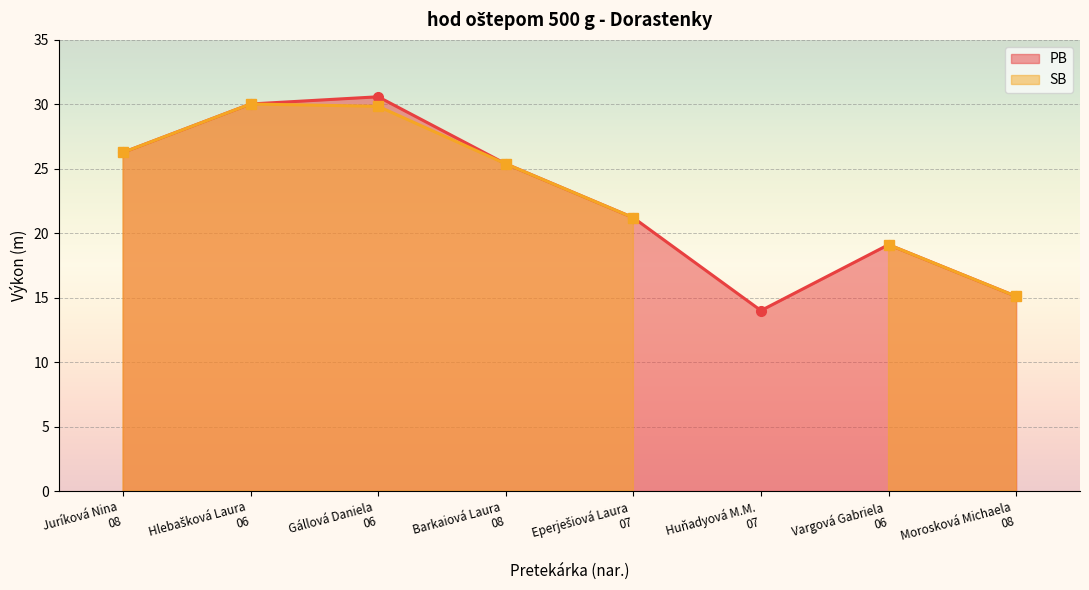

The chart shows a value of 25.4 at Barkaiová Laura
08. True or false?

True